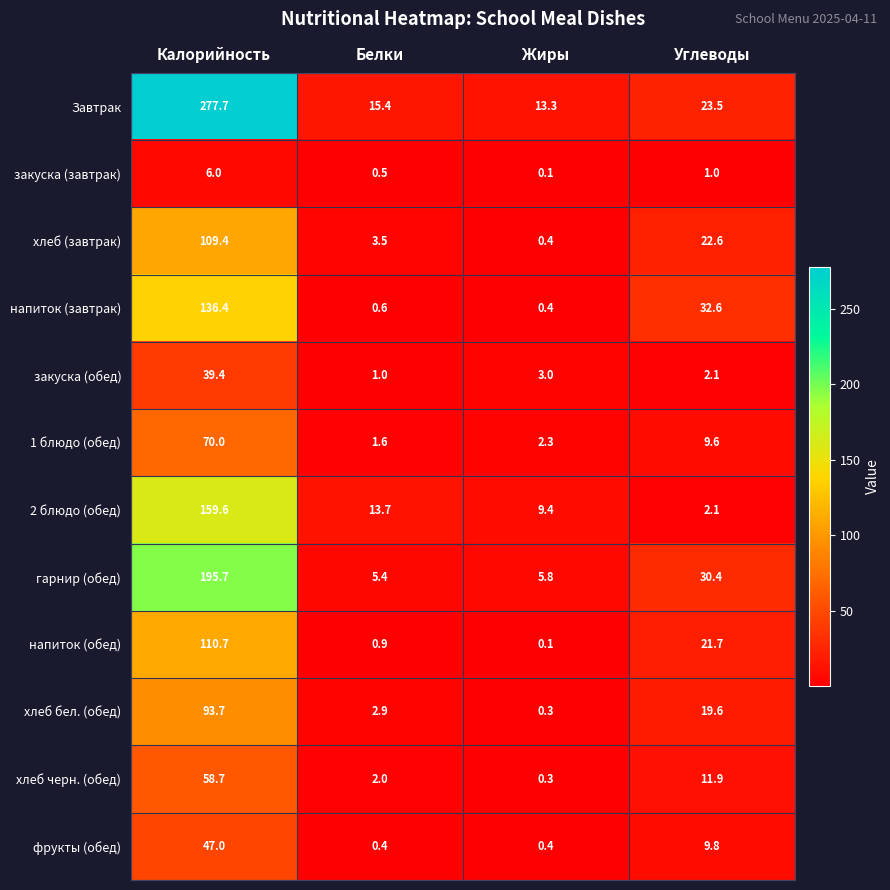

At which category does the chart reach its minimum across all series?

Жиры